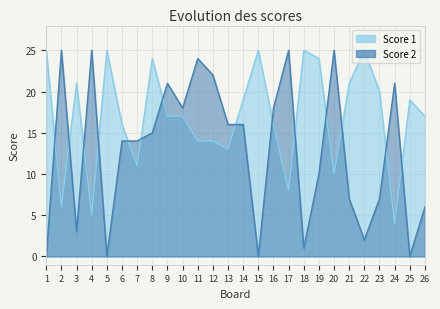

True or false: Score 2 and Score 1 cross at least once.

True